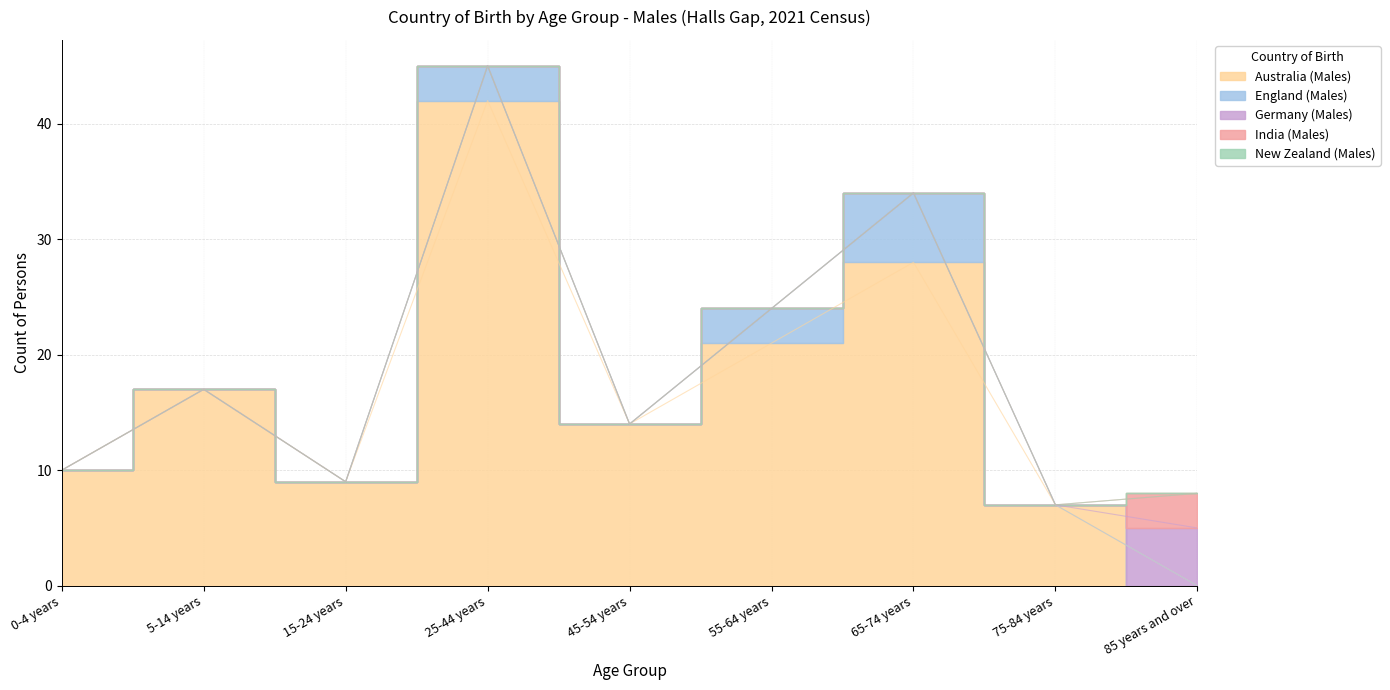

Count the number of data series in this chart.

5